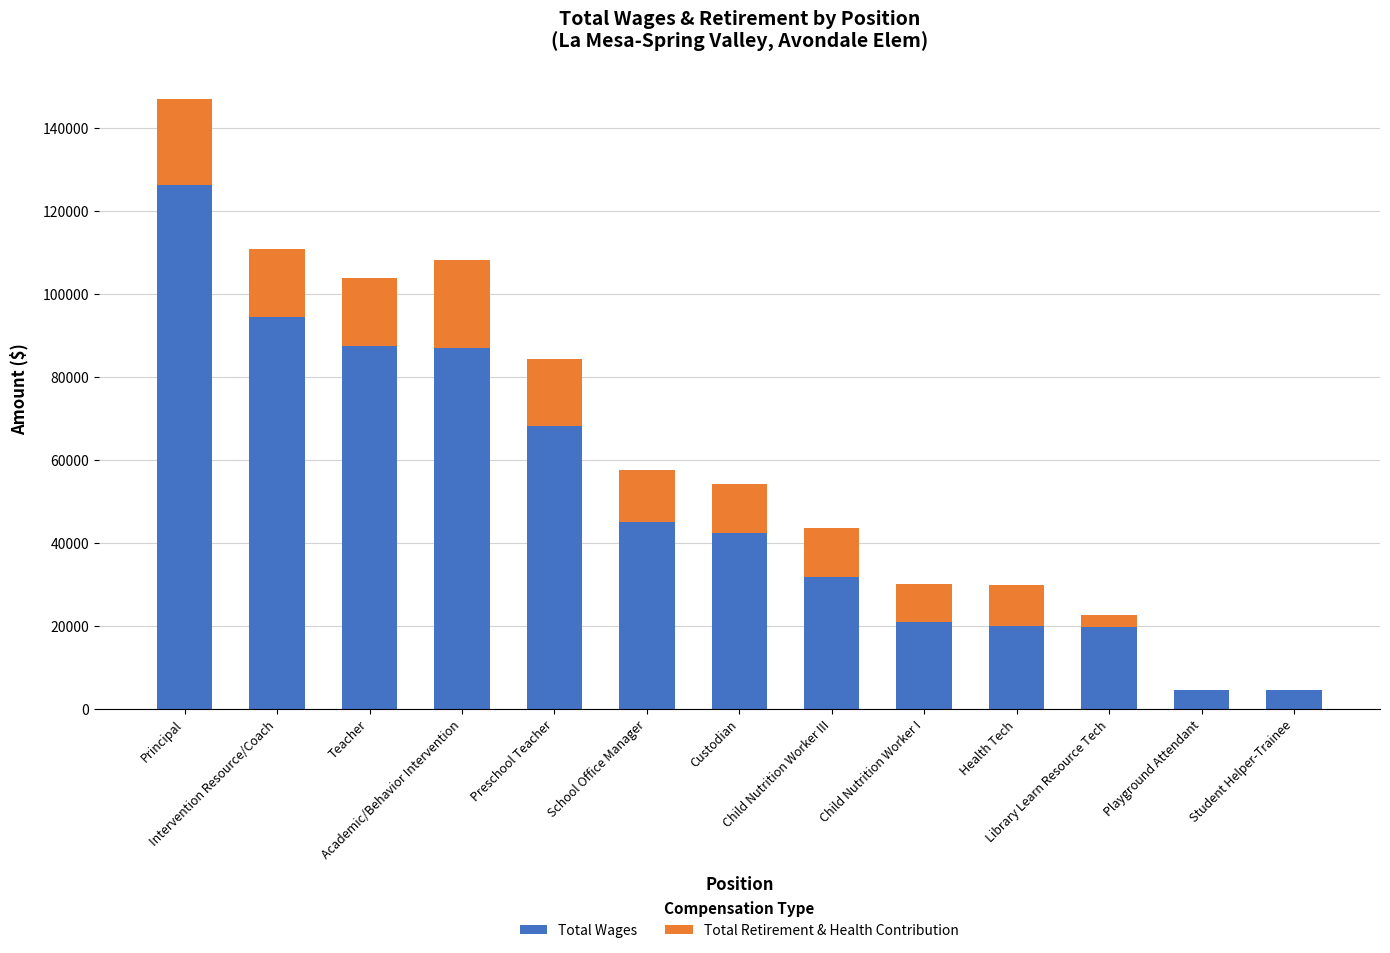

What is the highest value of the Total Wages series?

126168